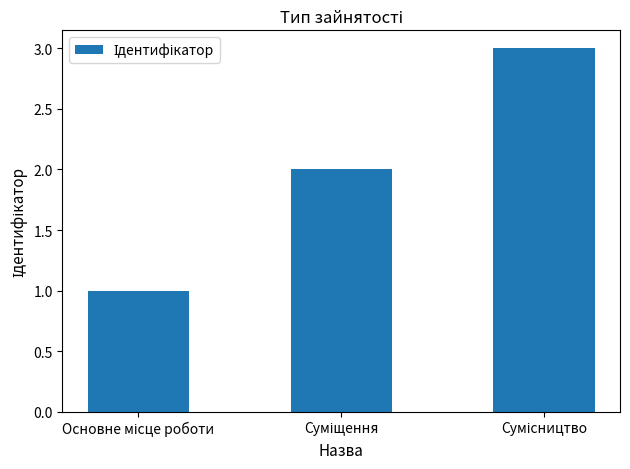

What is the maximum value shown in the chart?

3